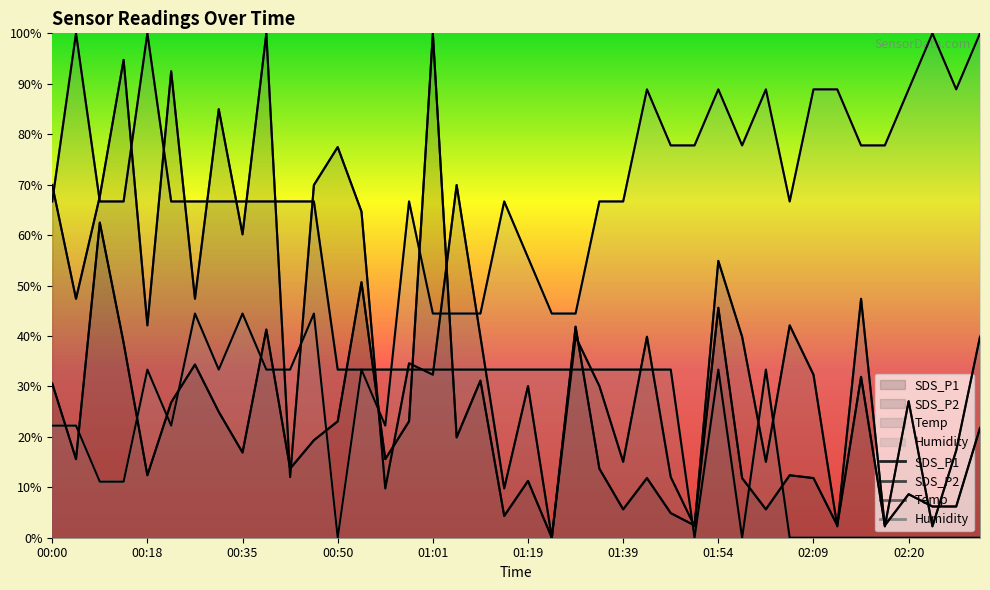

What is the average value of the Temp series?

35.8